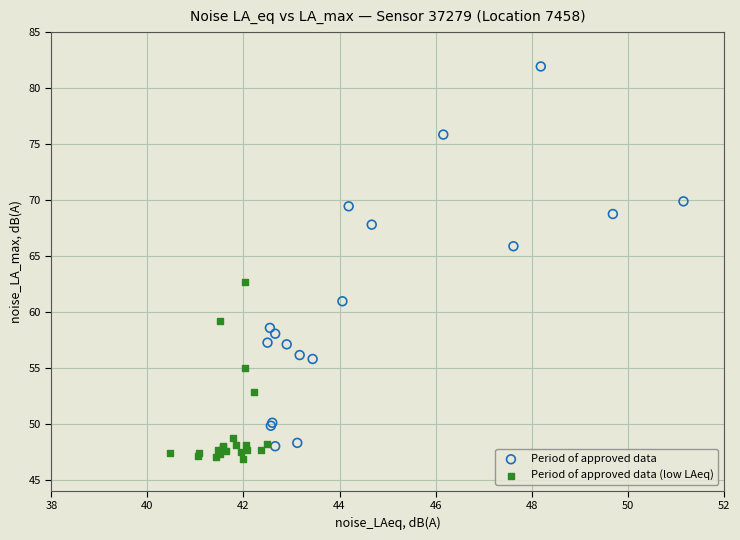

Which series contains the highest Y value?

Period of approved data